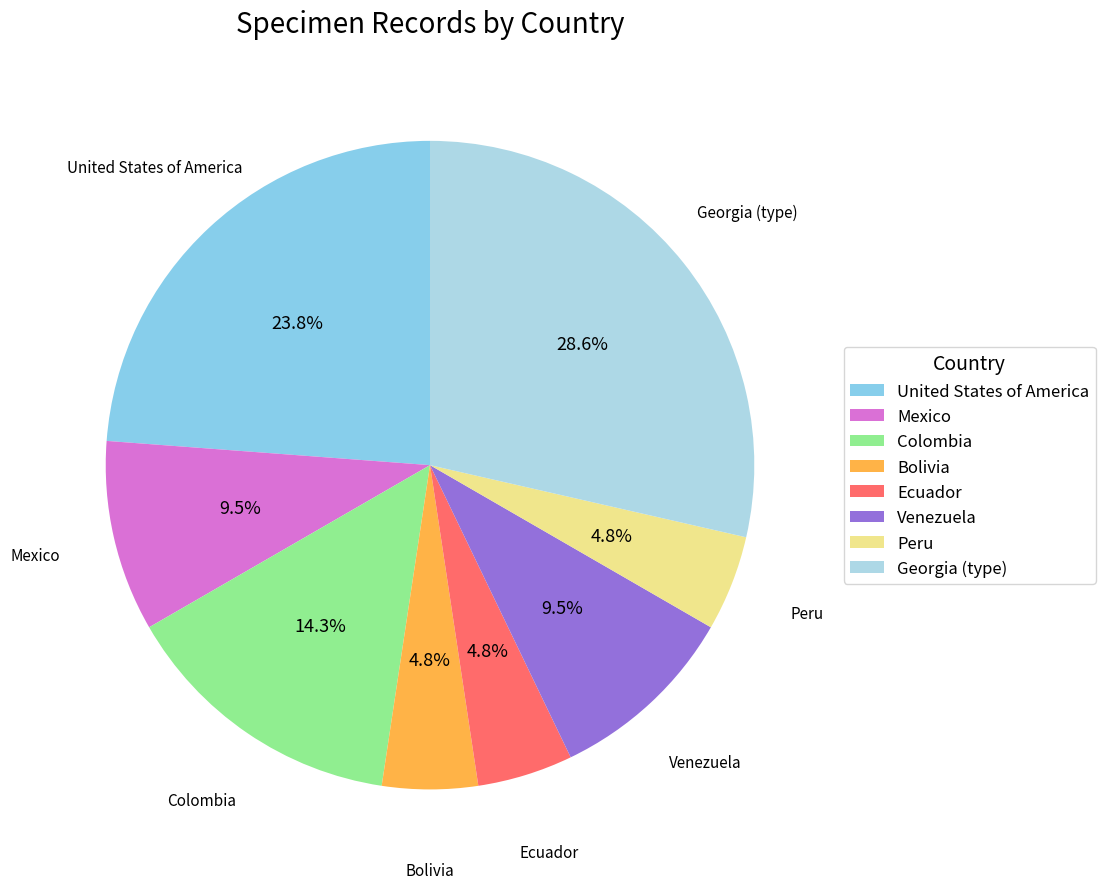

Which category has the biggest portion of the pie?

Georgia (type)